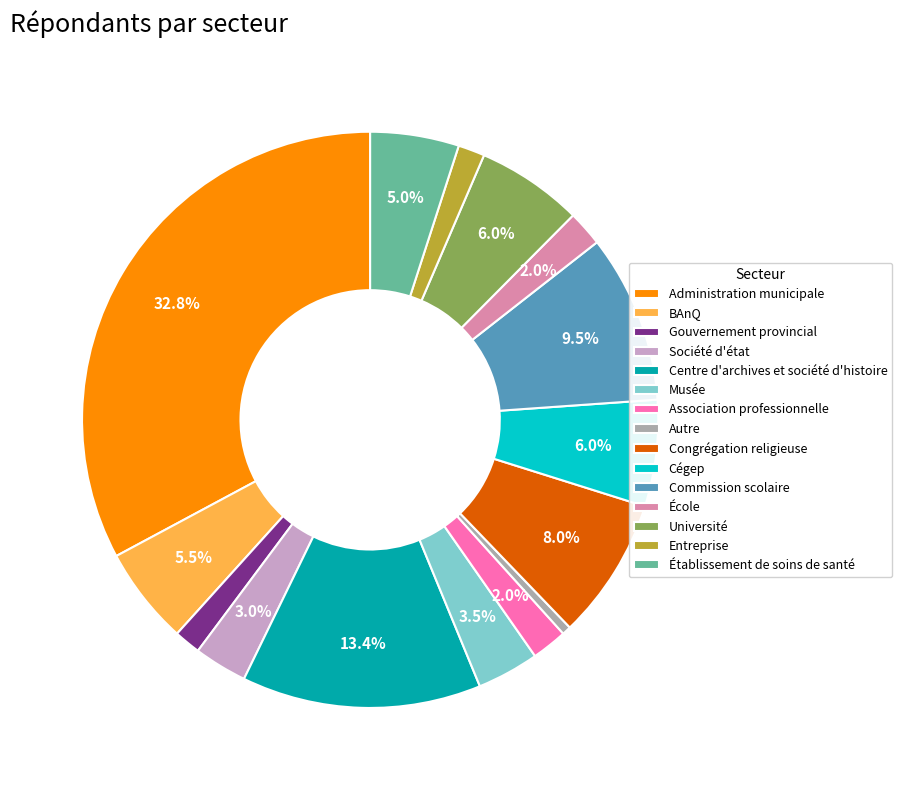

Does any single category account for the majority?

No